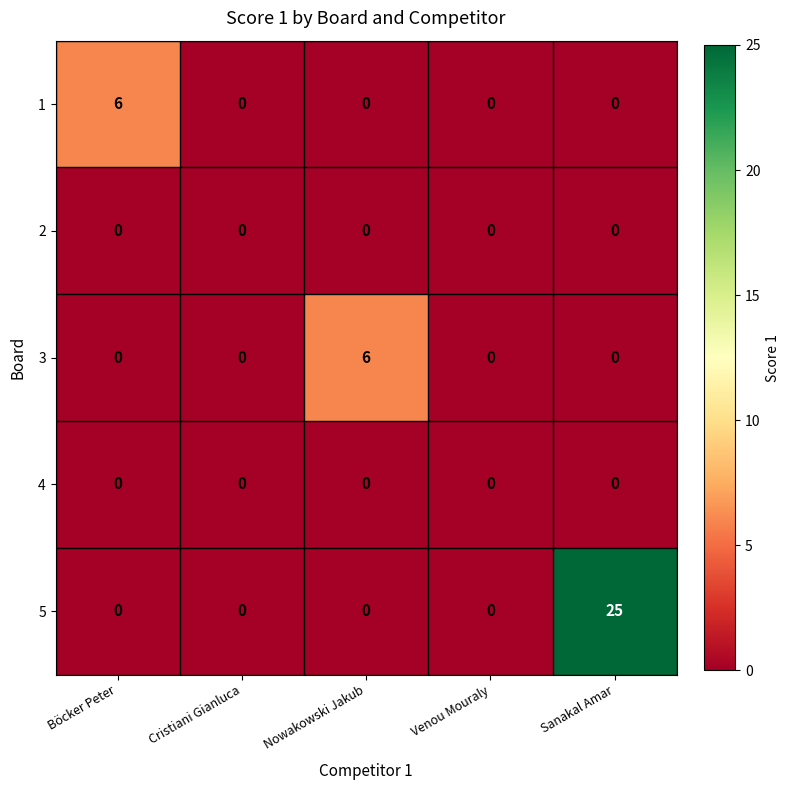

At how many categories does at least one series exceed 10?

1